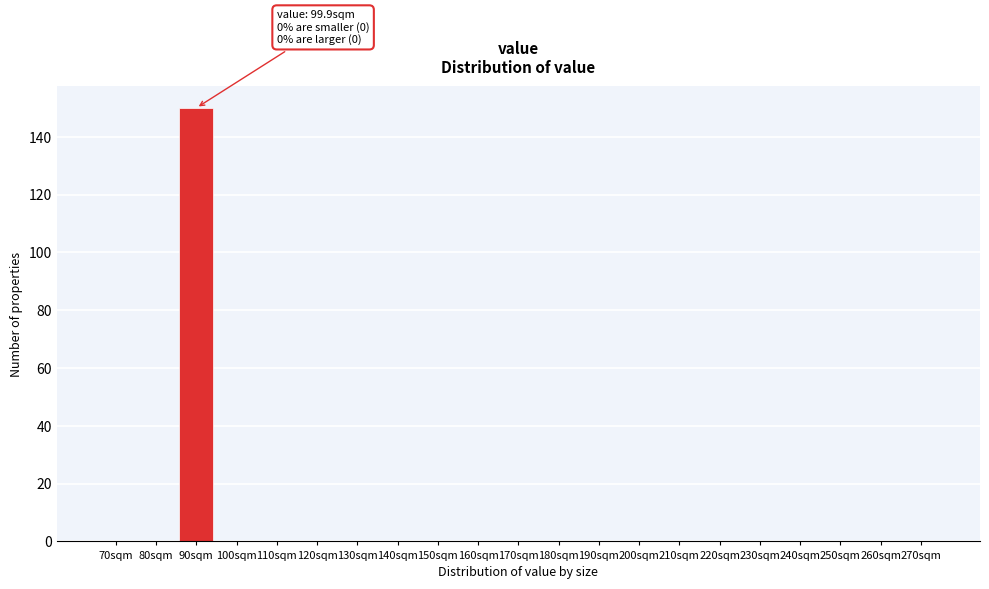

Reading right to left, list all the values displayed in this chart.

270sqm=0	260sqm=0	250sqm=0	240sqm=0	230sqm=0	220sqm=0	210sqm=0	200sqm=0	190sqm=0	180sqm=0	170sqm=0	160sqm=0	150sqm=0	140sqm=0	130sqm=0	120sqm=0	110sqm=0	100sqm=0	90sqm=150	80sqm=0	70sqm=0